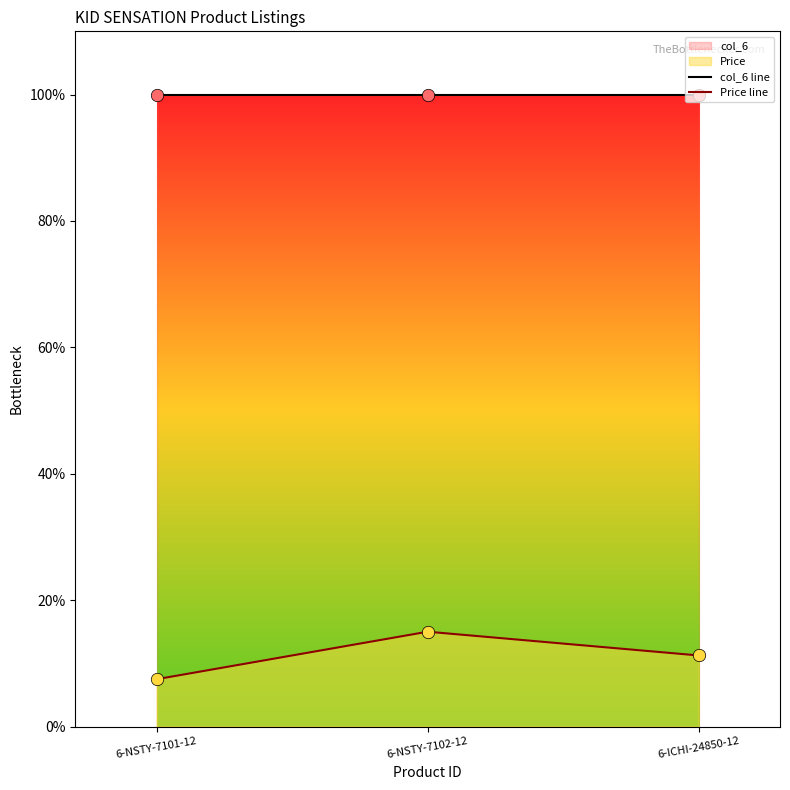

What is the total value across all series at 6-NSTY-7102-12?

115.0